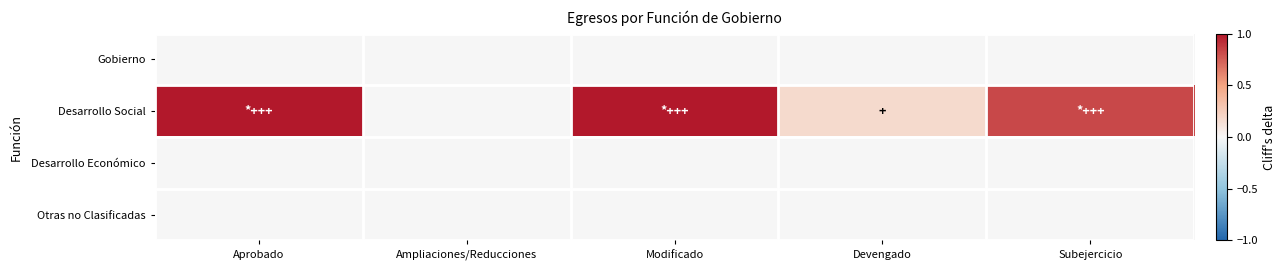

Which series has the largest total across all categories?

Desarrollo Social